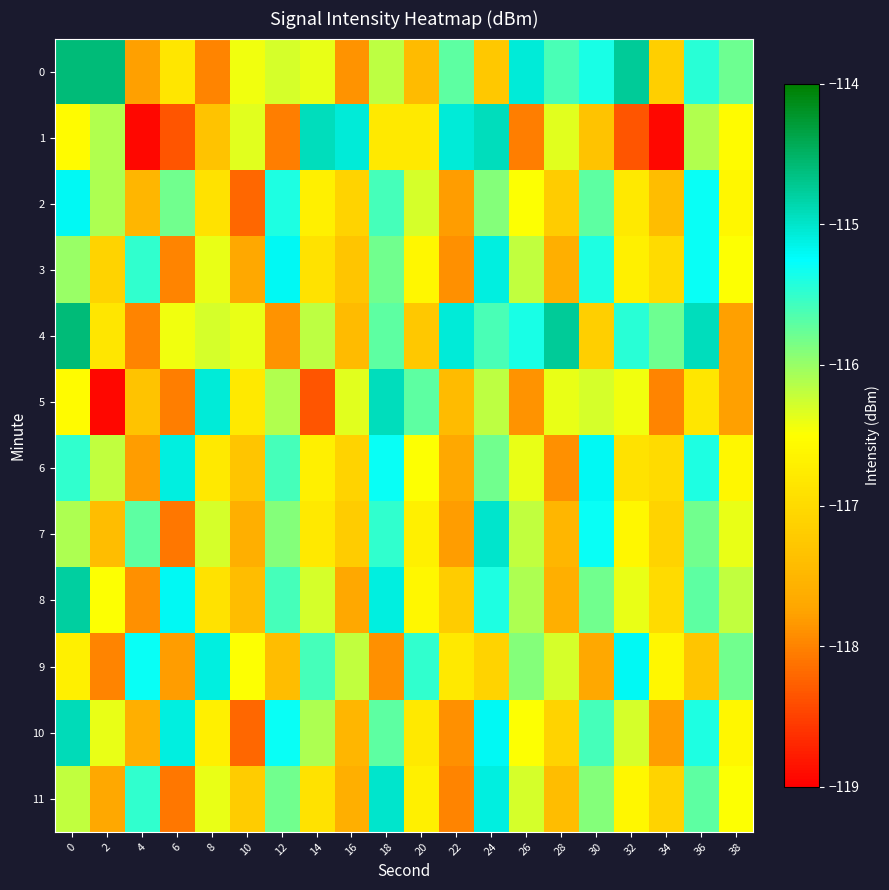

How many categories are shown in the chart?

20